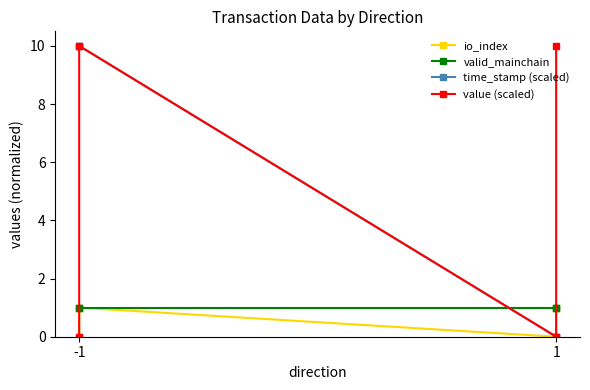

Where is value (scaled) nearest to the value 5?

-1